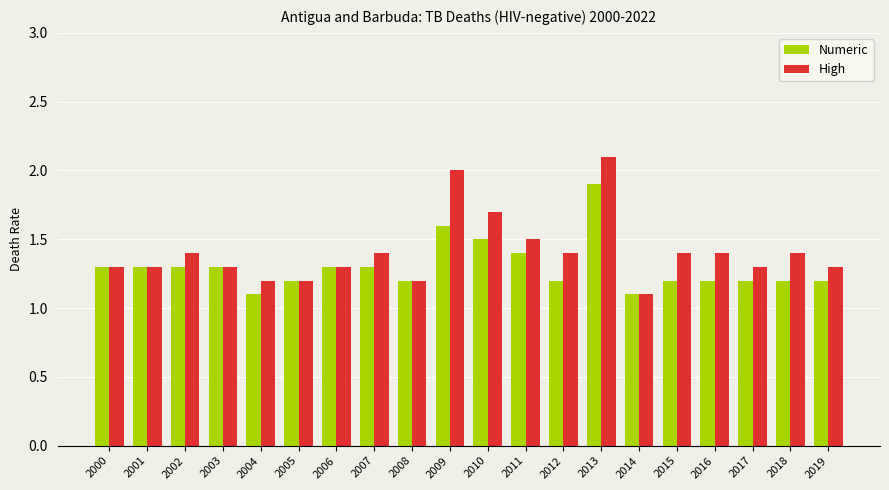

At which category is the sum across all series the highest?

2013